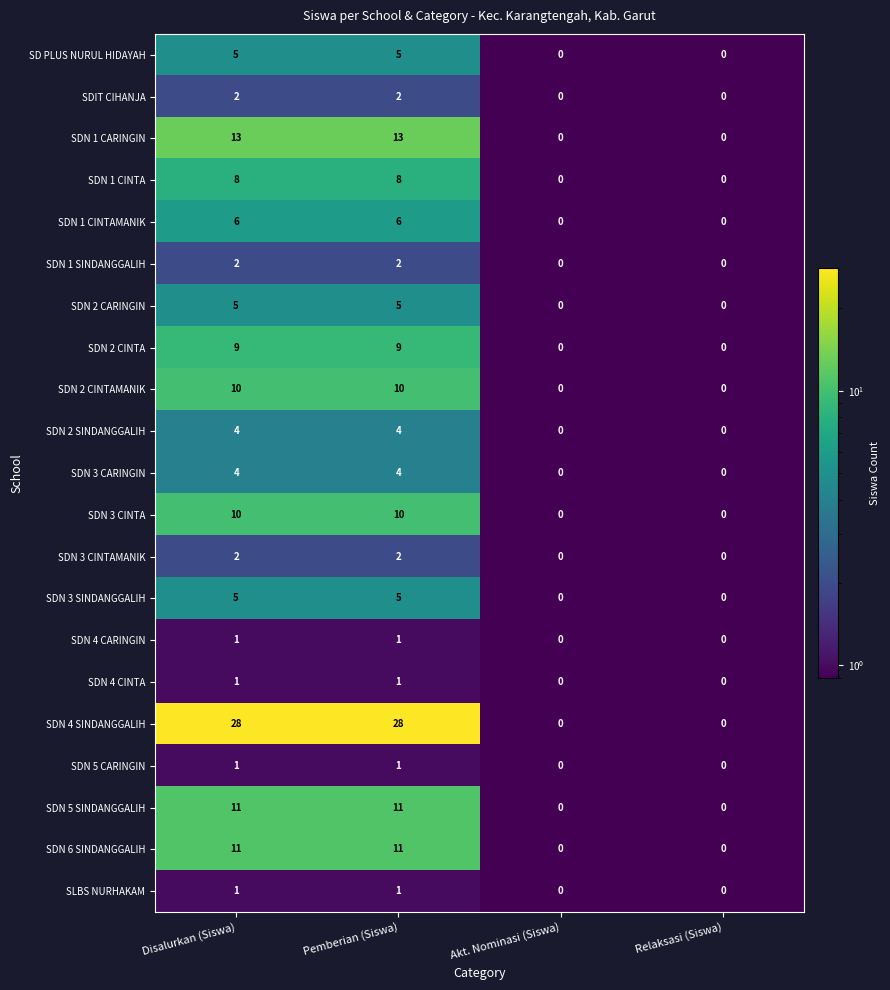

Which series has the largest total across all categories?

SDN 4 SINDANGGALIH